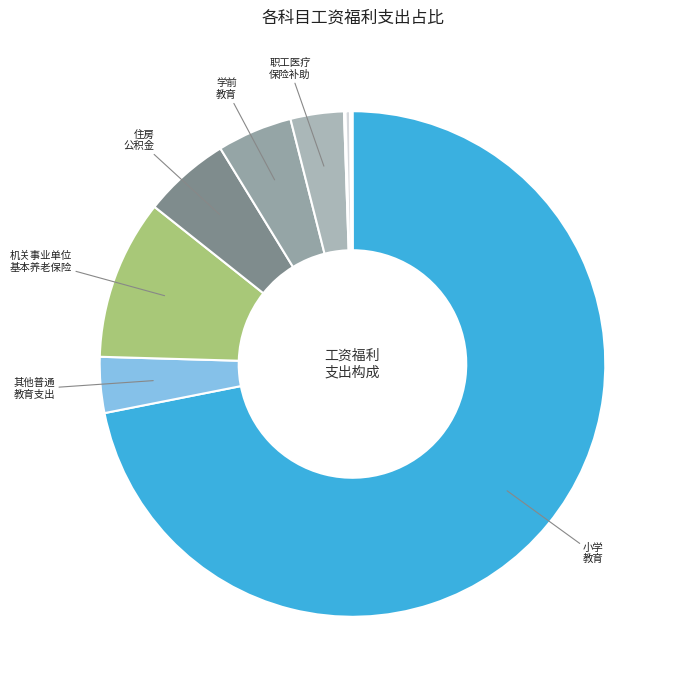

Which slice is the smallest?

行政运行